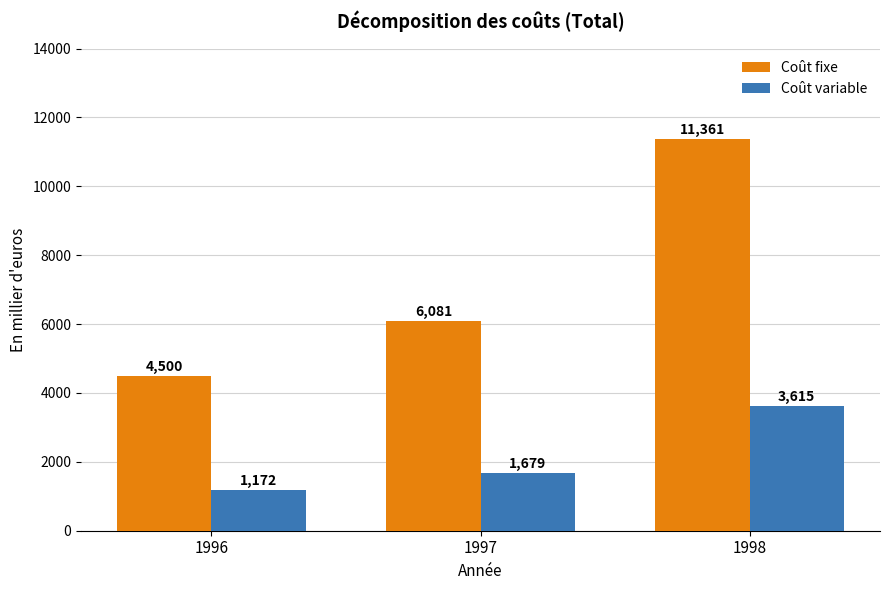

Which series has the widest spread of values?

Coût fixe